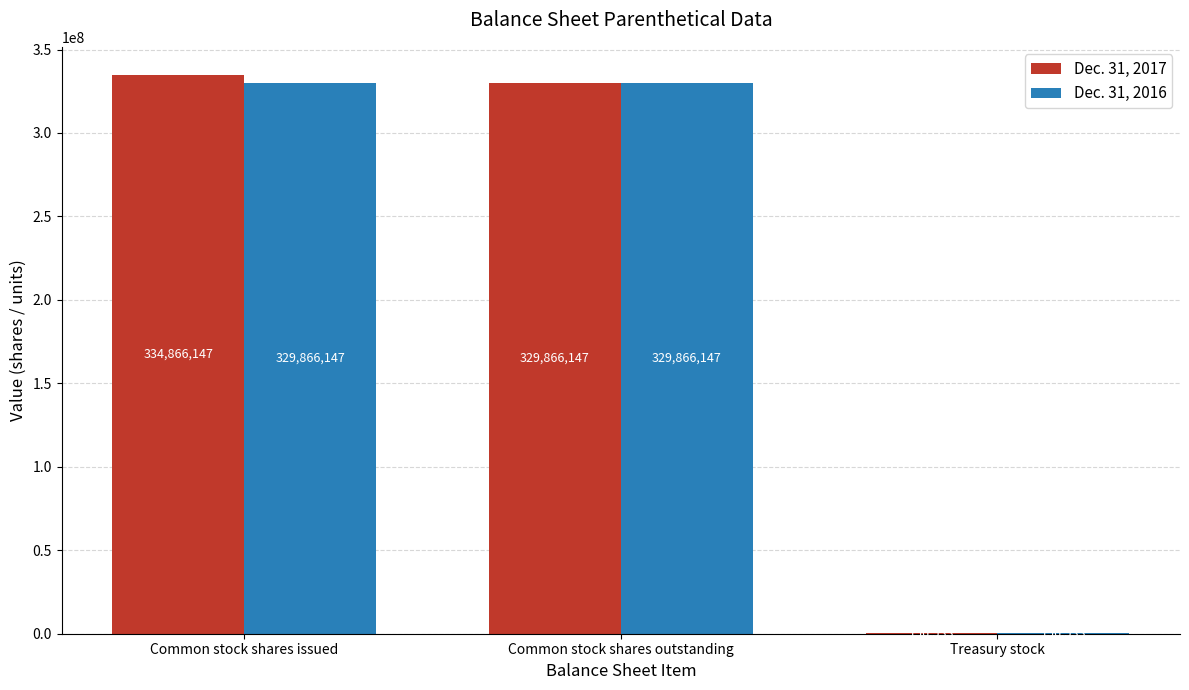

At which label does Dec. 31, 2017 first exceed 329866147?

Common stock shares issued